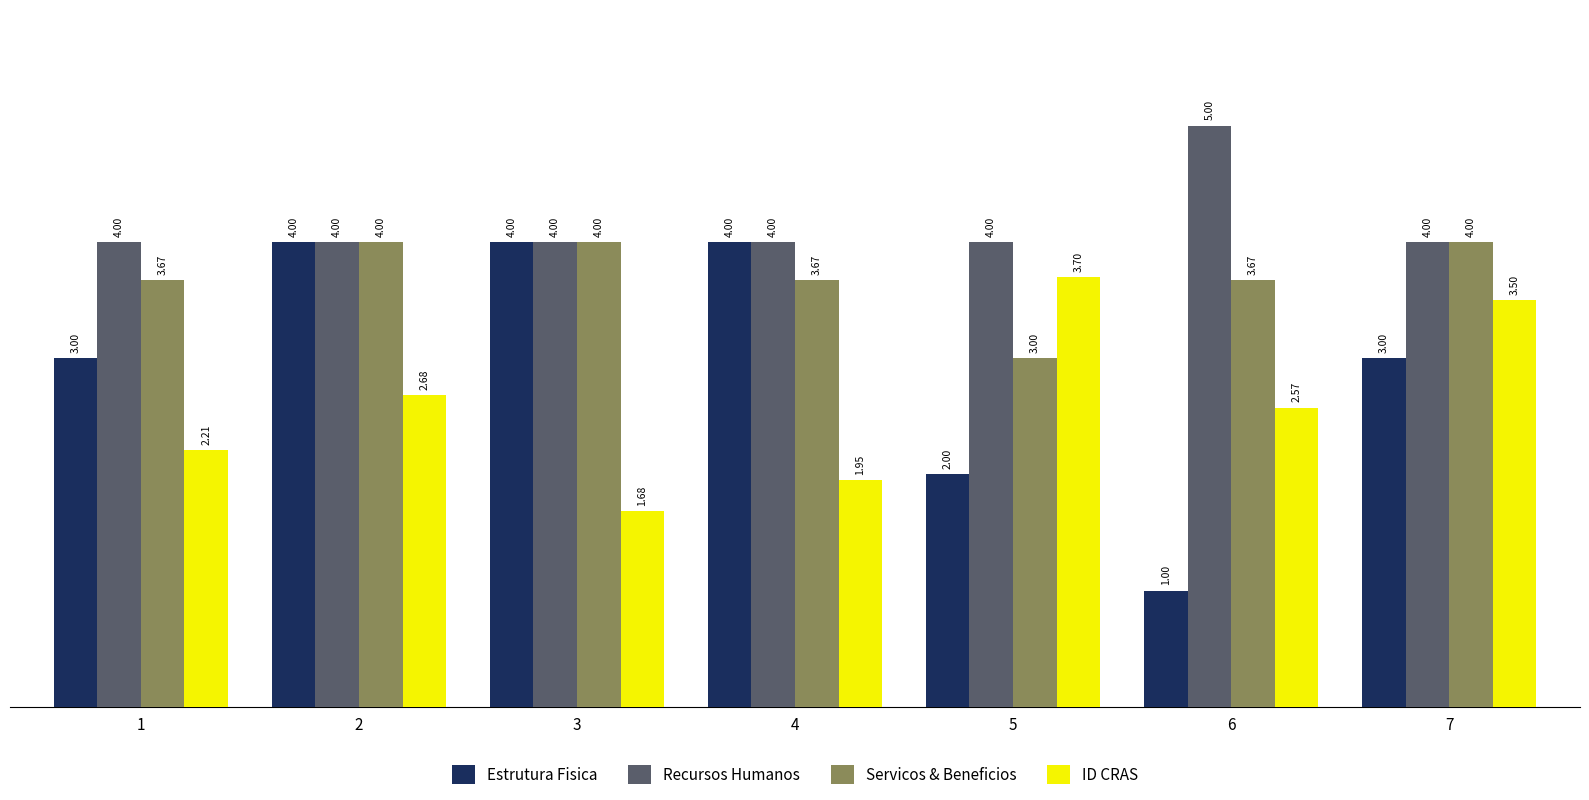

The Recursos Humanos series shows 1.3 at 7. True or false?

False